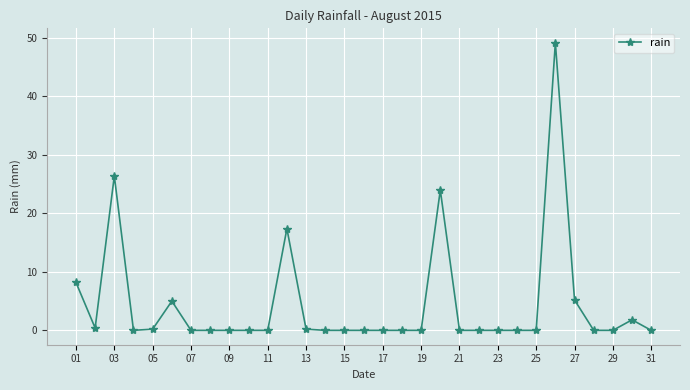

What is the average value?

4.5